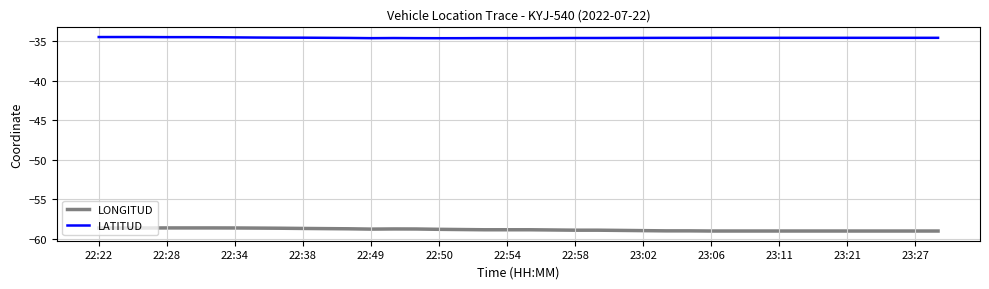

List the series in order of their peak value, highest first.

LATITUD, LONGITUD